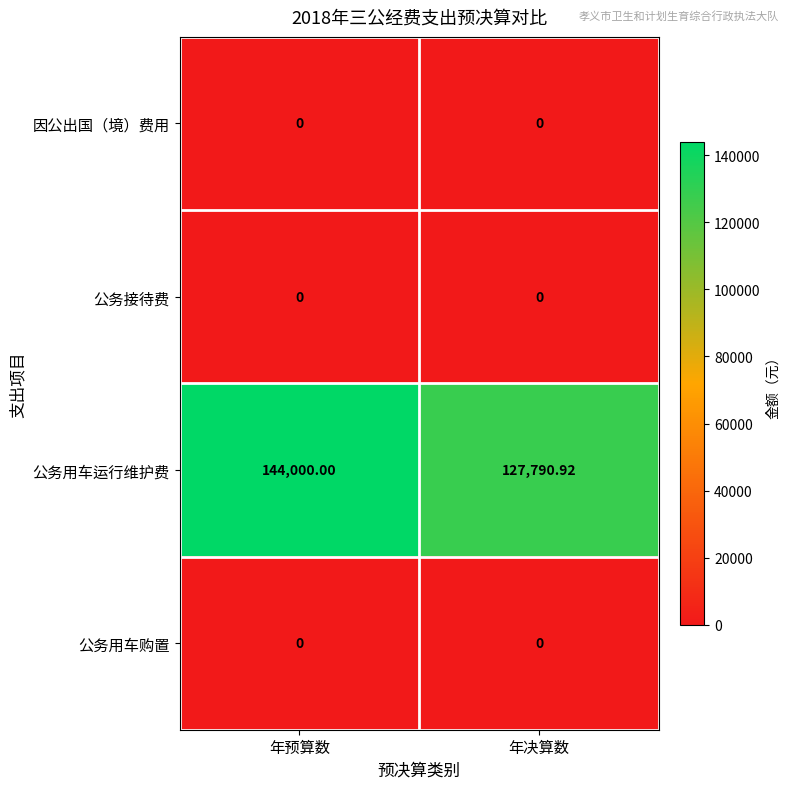

What is the total value across all series at 年决算数?

127790.9